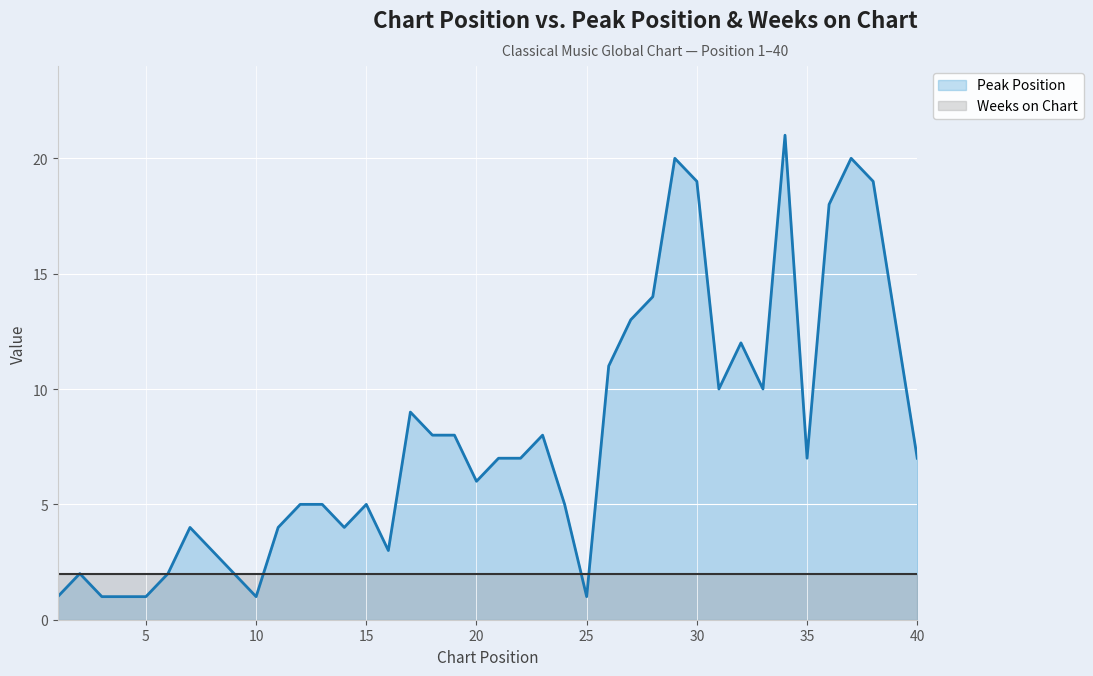

How many lines are shown in the chart?

2